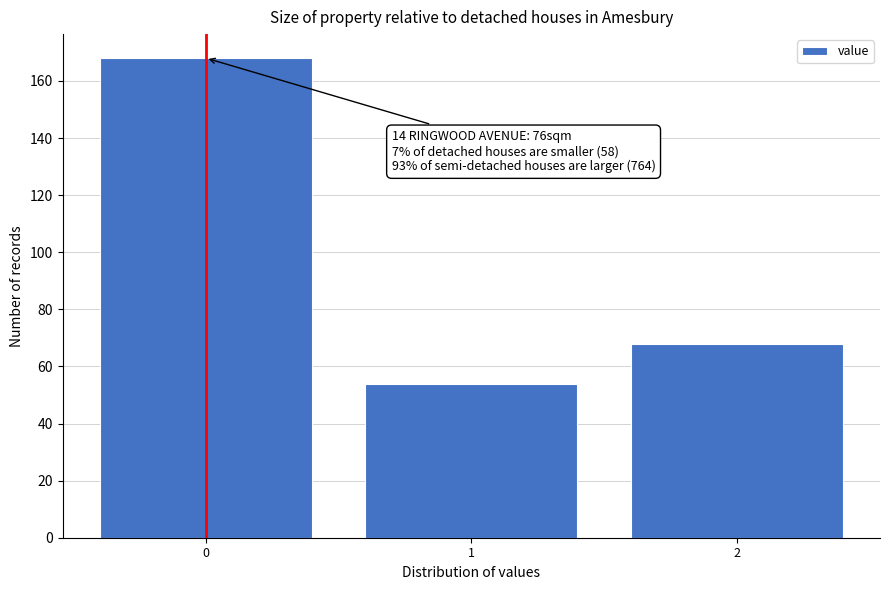

Reading left to right, transcribe all the data shown in this chart.

0=168	1=54	2=68